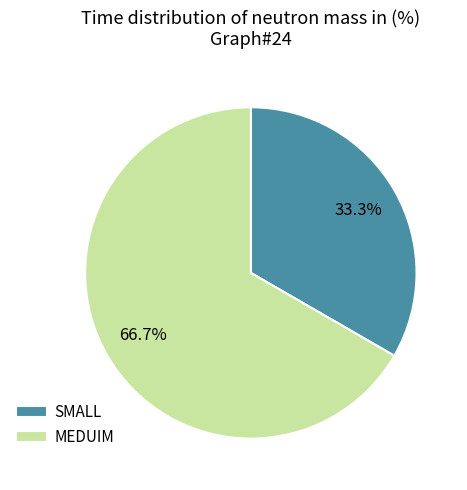

To the nearest percent, what percentage of the pie is SMALL?

33%